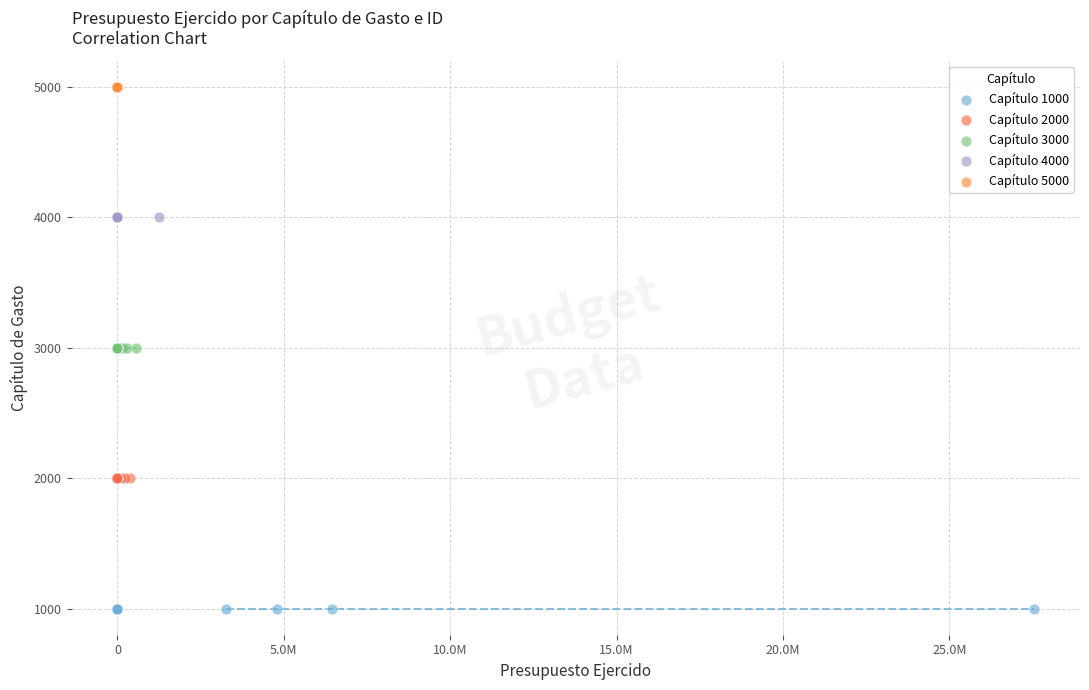

Which series reaches the minimum Y coordinate?

Capítulo 1000